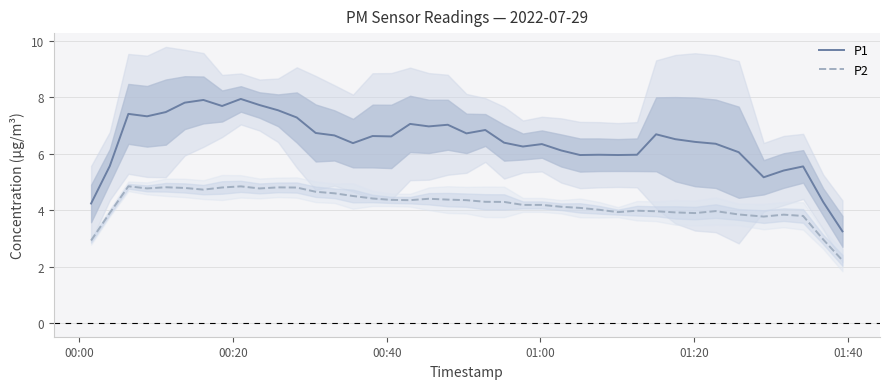

How many data points does each series have?

40